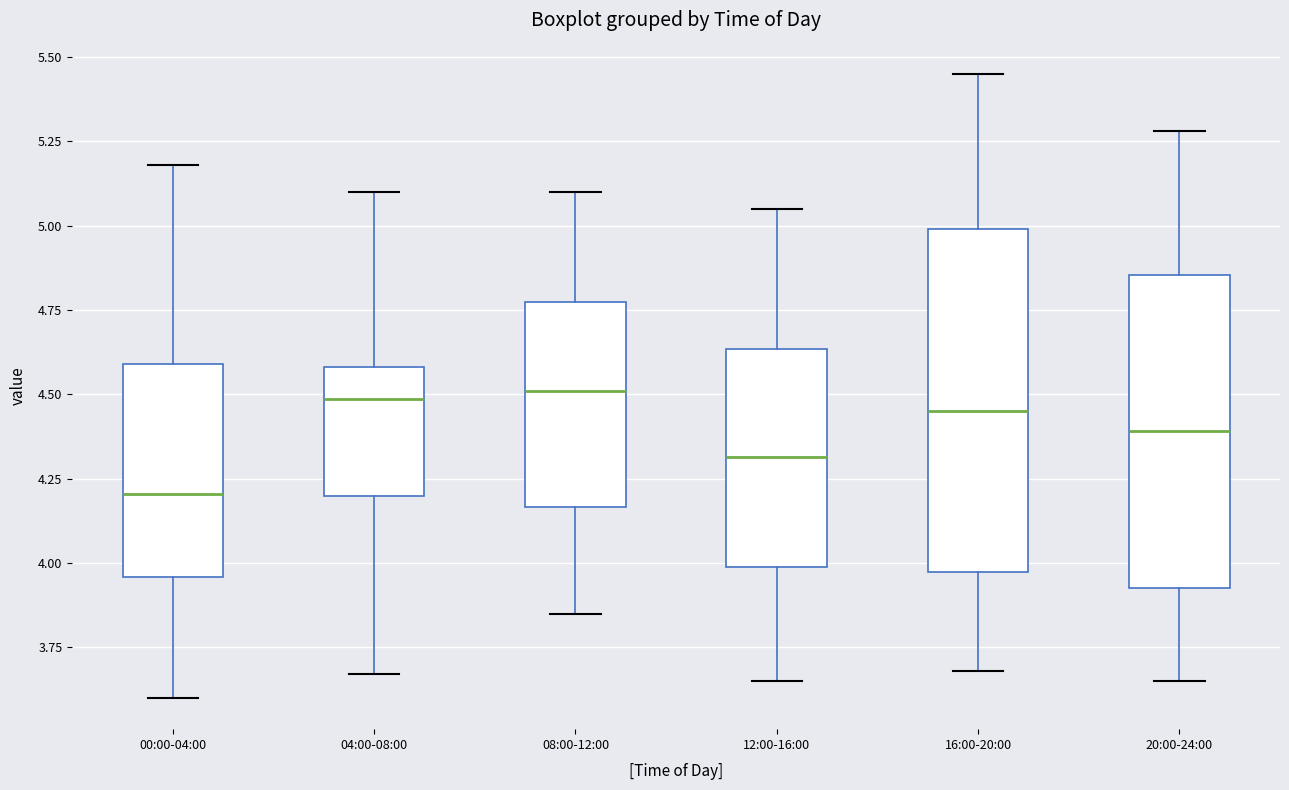

Which box is the tallest, from its lower edge to its upper edge?

16:00-20:00